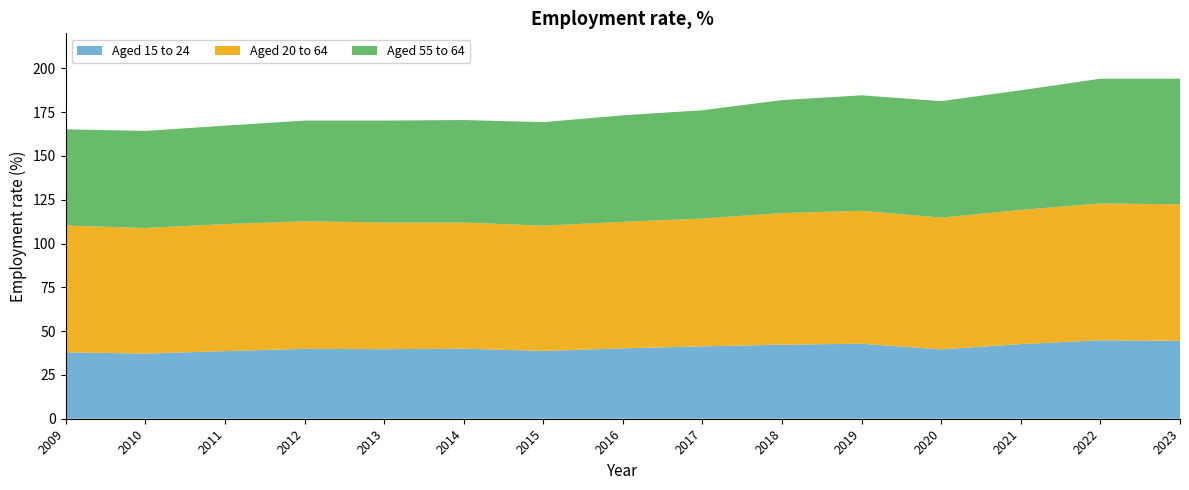

Reading left to right, transcribe all the data shown in this chart.

Aged 15 to 24: 2009=37.9	2010=37.2	2011=38.6	2012=39.9	2013=39.7	2014=40.0	2015=38.7	2016=40.2	2017=41.3	2018=42.3	2019=42.8	2020=39.6	2021=42.6	2022=44.8	2023=44.5
Aged 20 to 64: 2009=72.4	2010=71.7	2011=72.5	2012=72.8	2013=72.3	2014=72.0	2015=71.5	2016=72.2	2017=73.0	2018=75.1	2019=75.9	2020=75.2	2021=76.6	2022=78.1	2023=77.9
Aged 55 to 64: 2009=54.9	2010=55.4	2011=56.2	2012=57.5	2013=58.2	2014=58.5	2015=59.1	2016=60.8	2017=61.8	2018=64.5	2019=65.9	2020=66.5	2021=68.3	2022=71.2	2023=71.7